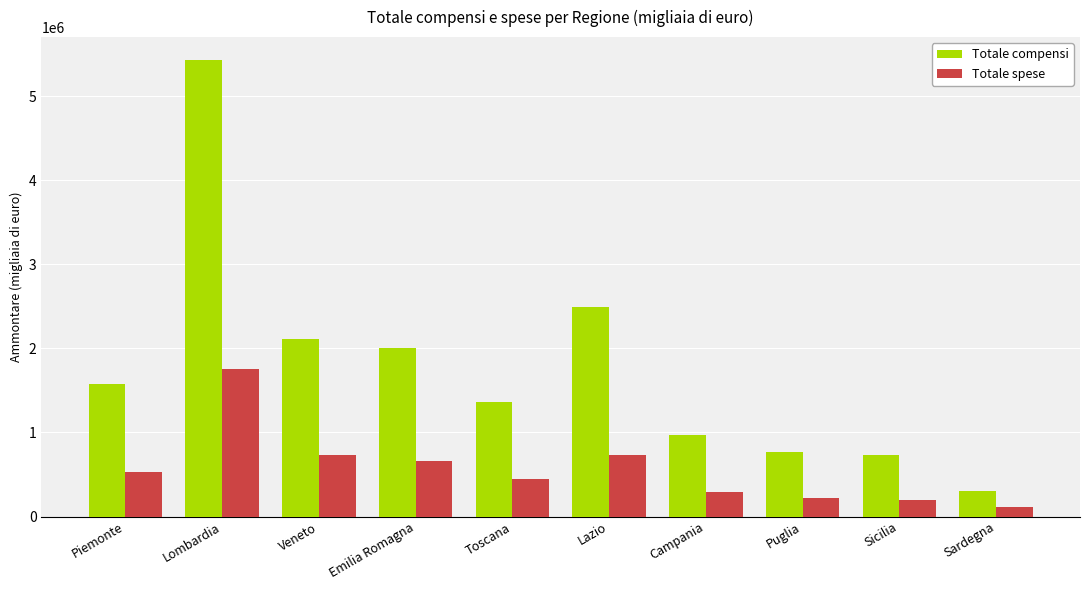

Which series changed the most between Emilia Romagna and Sardegna?

Totale compensi